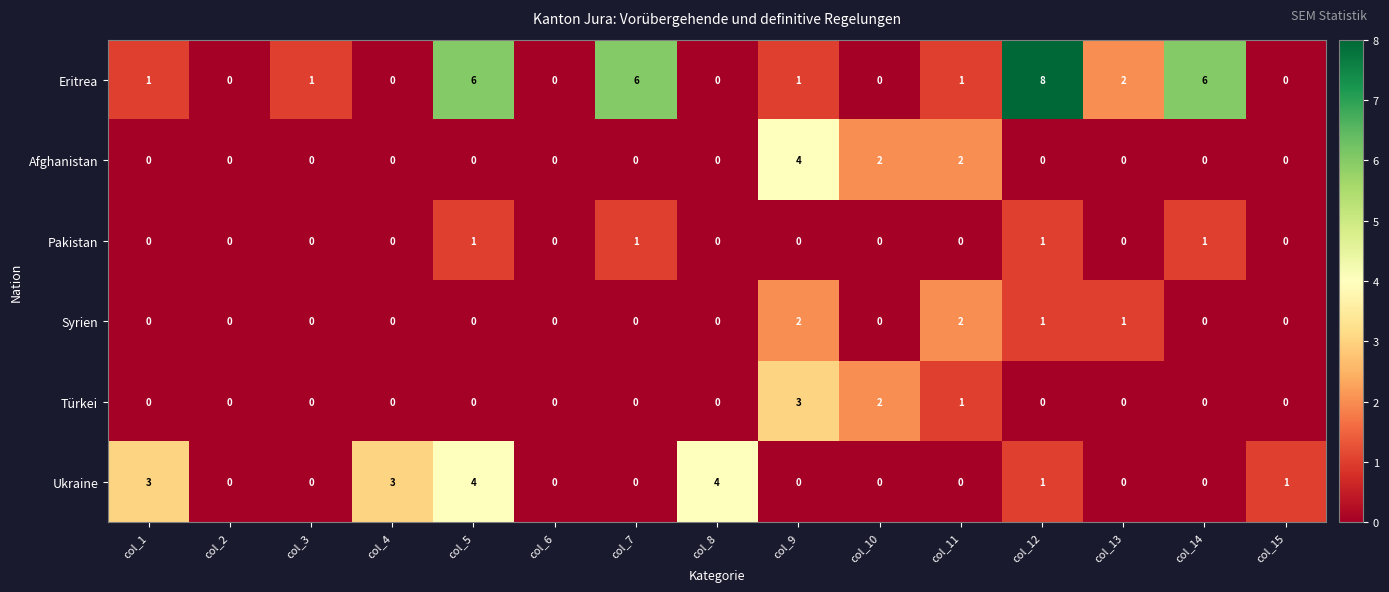

Is it true that Afghanistan equals 0 at col_3?

True